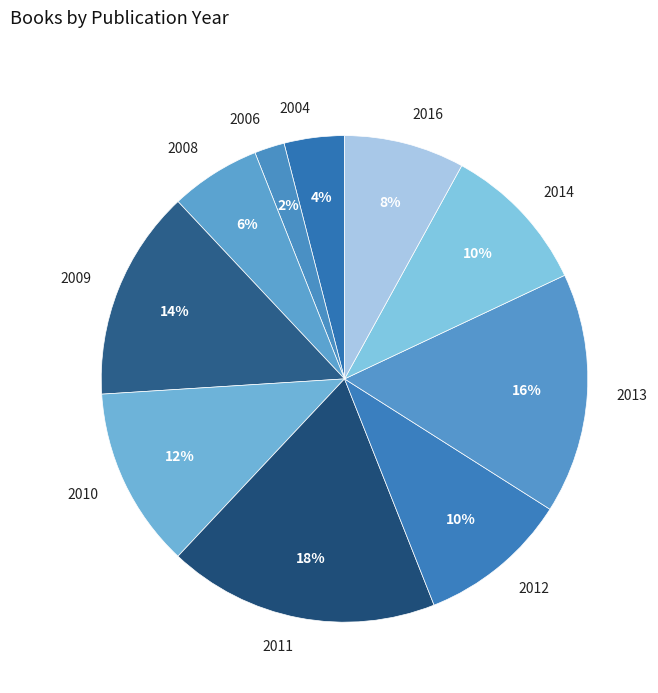

To the nearest percent, what is the combined percentage of 2011 and 2009?

32%